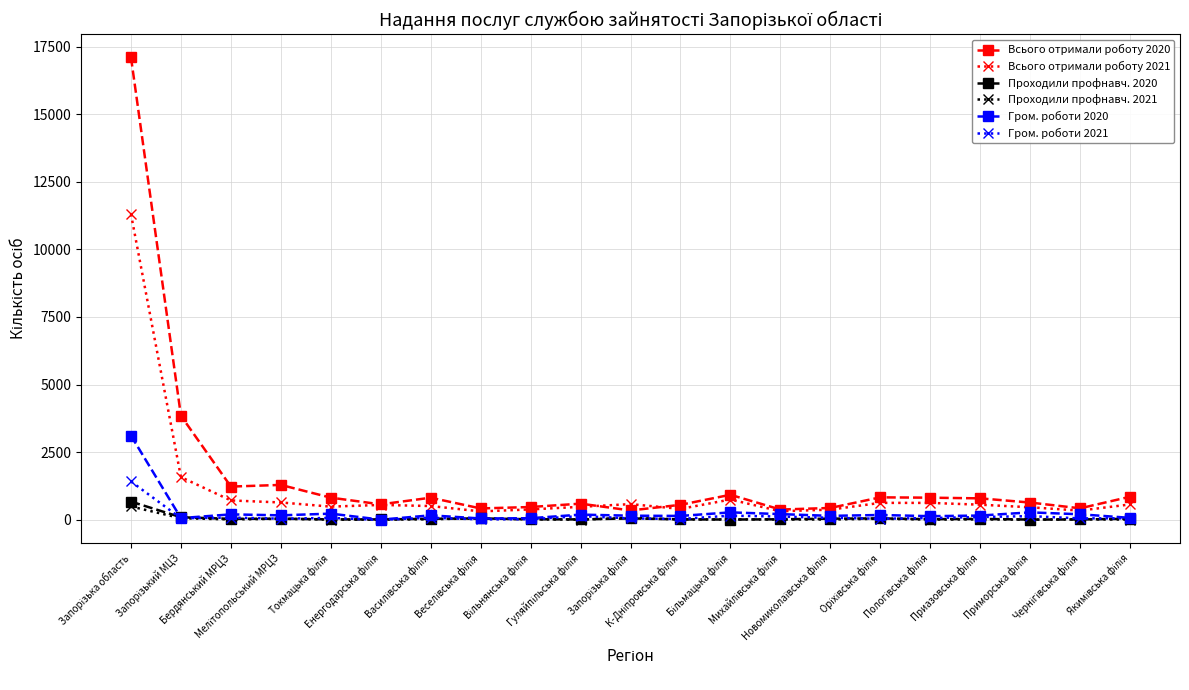

Which series has the widest spread of values?

Всього отримали роботу 2020